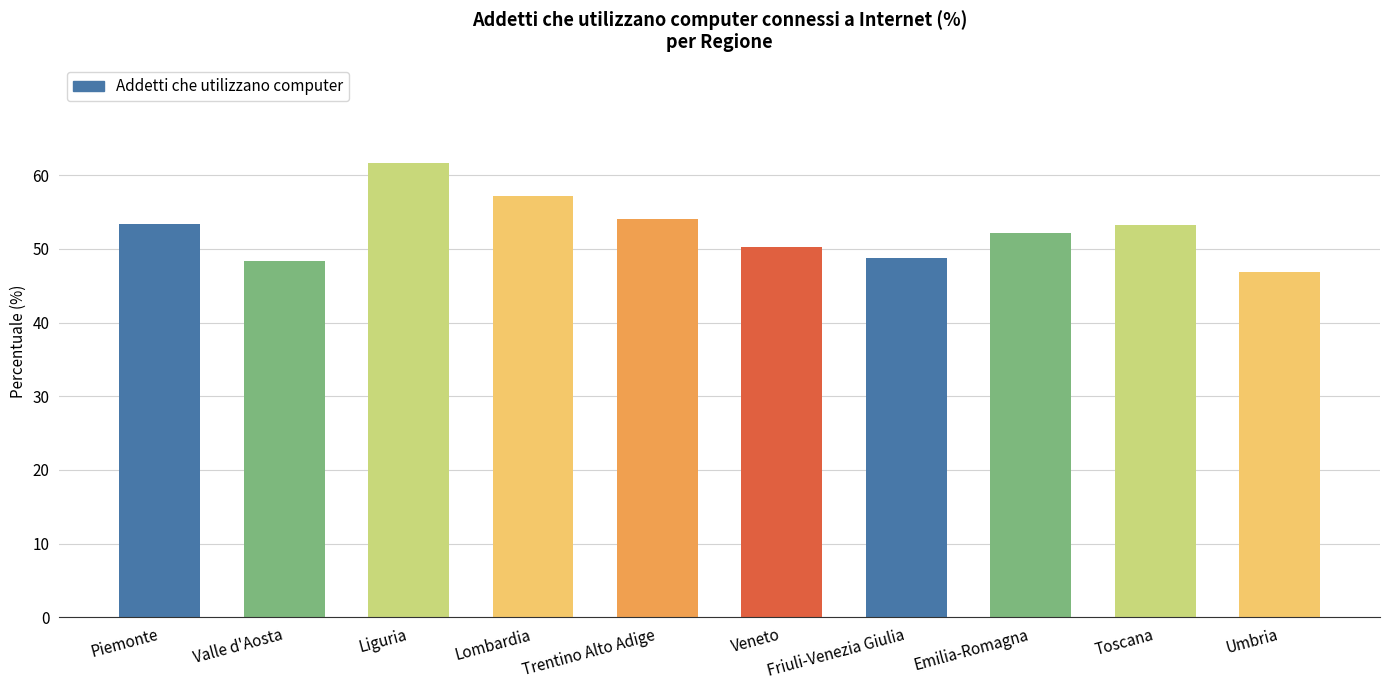

How many data points are less than 53?

5